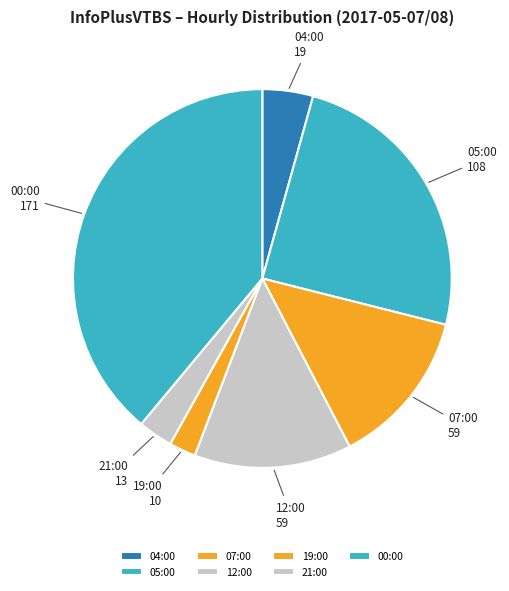

How many slices are in this pie chart?

7